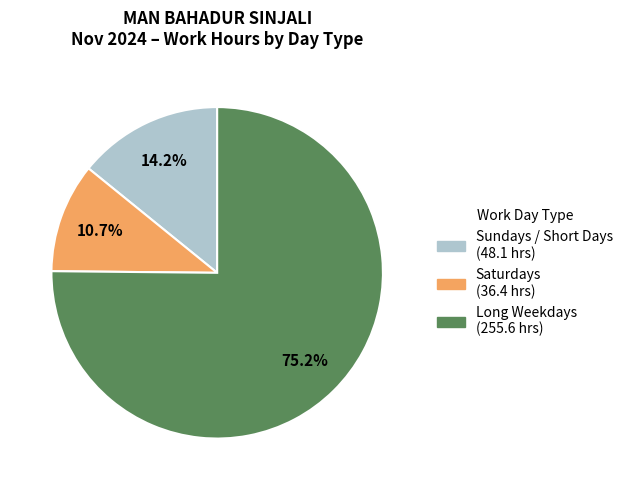

Does any single category account for the majority?

Yes